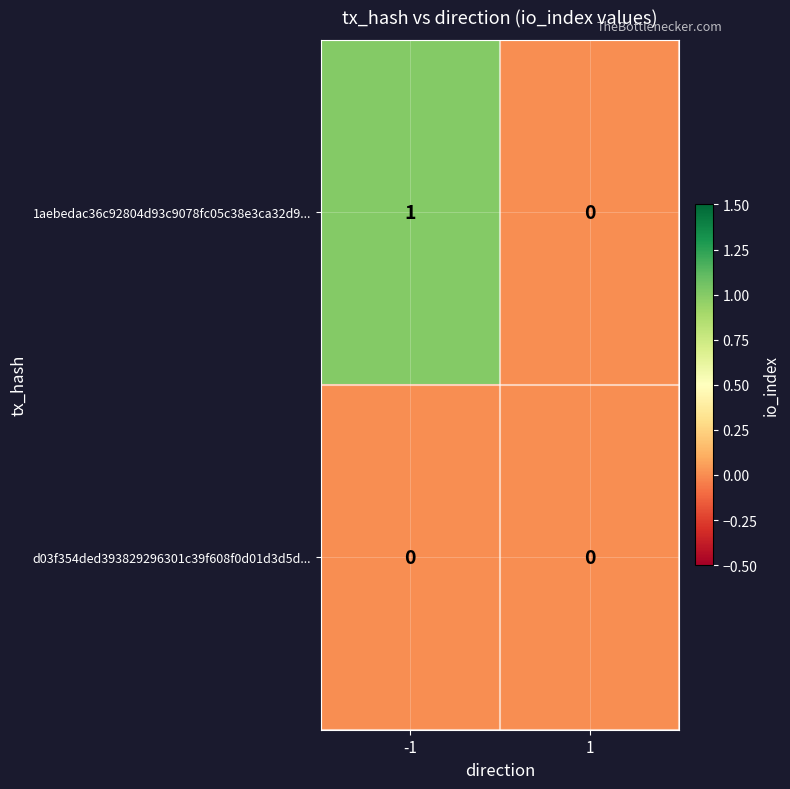

Is it true that d03f354ded393829296301c39f608f0d01d3d5d... equals 0 at -1?

True